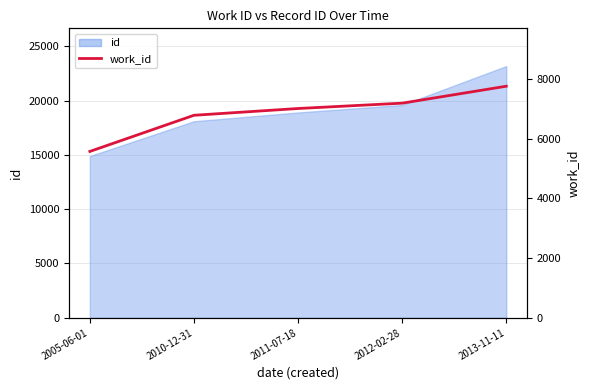

The chart shows a value of 9886 at 2010-12-31. True or false?

False